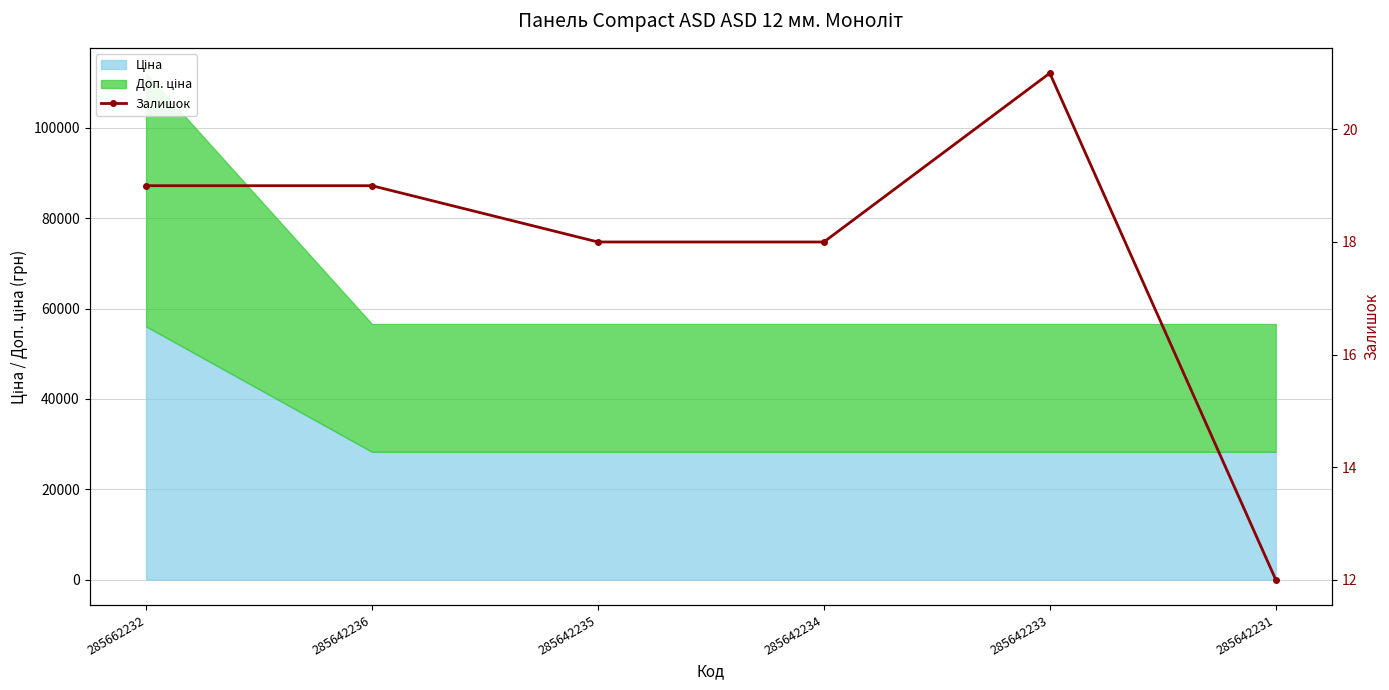

Which has a higher value, 285642235 or 285642236?

285642236